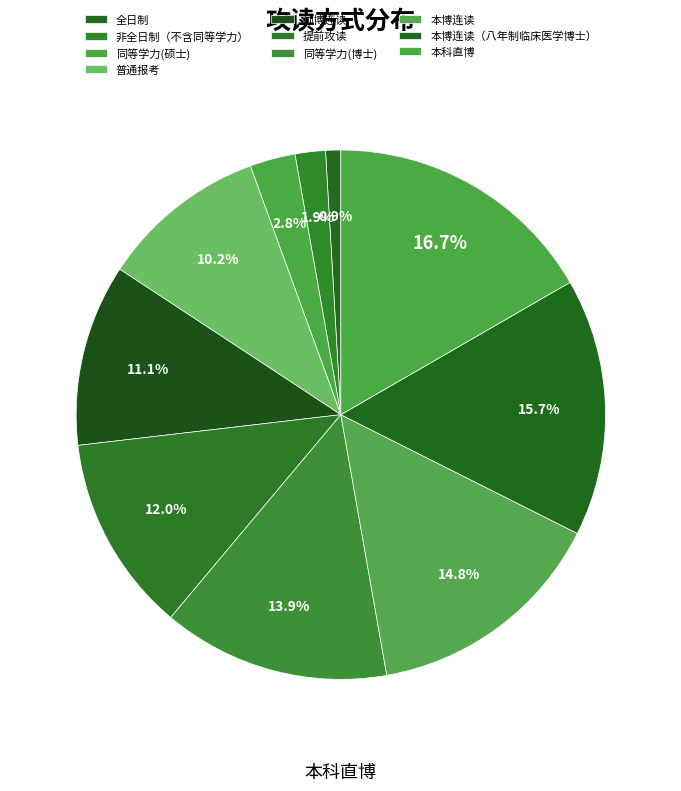

Which category has the biggest portion of the pie?

本科直博